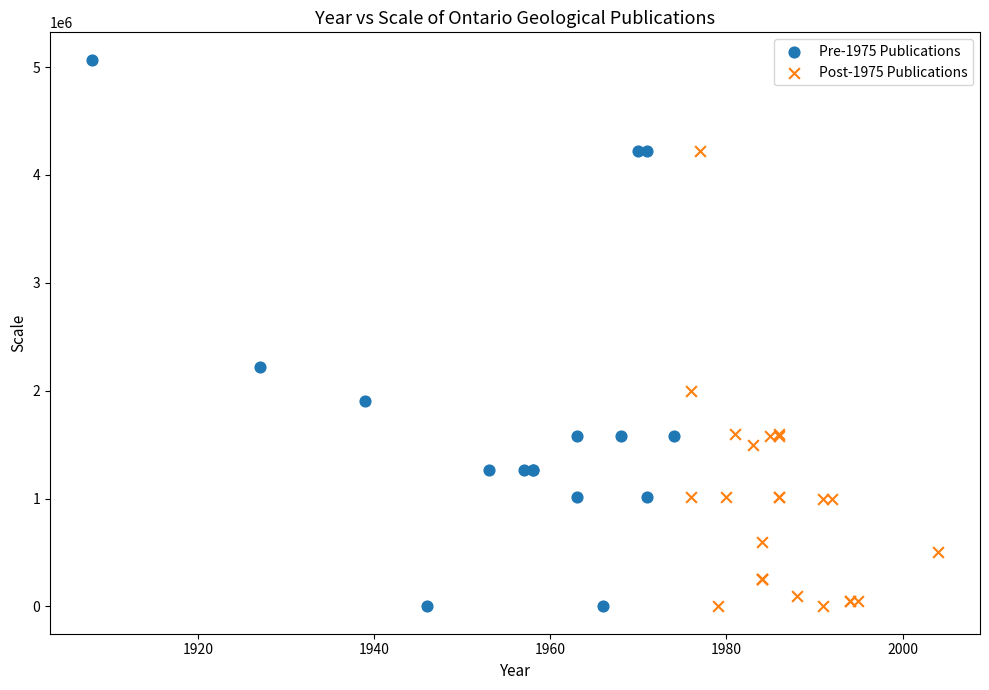

Which series contains the highest Y value?

Pre-1975 Publications